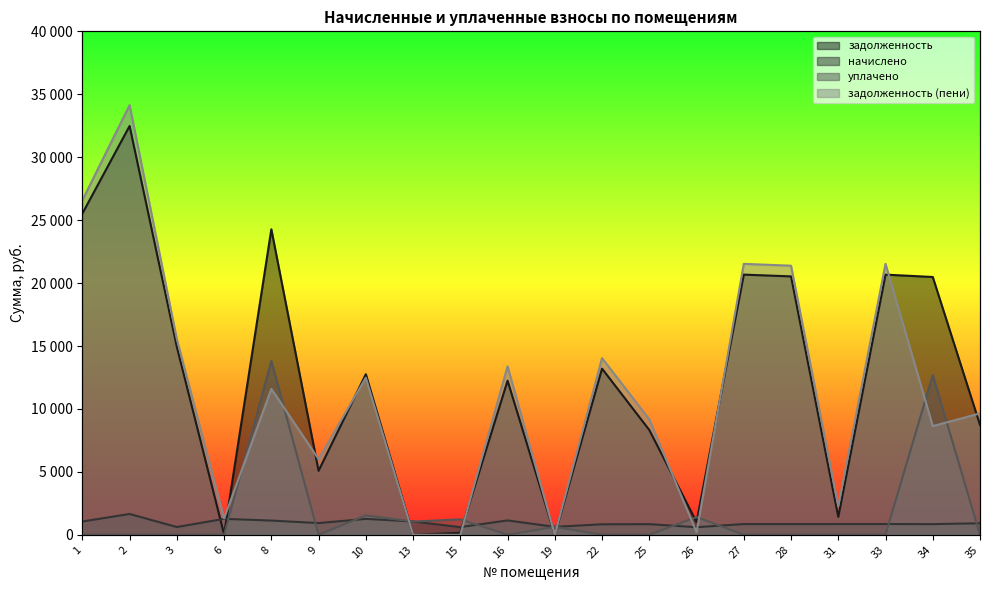

Does the chart display data point markers on the line(s)?

No